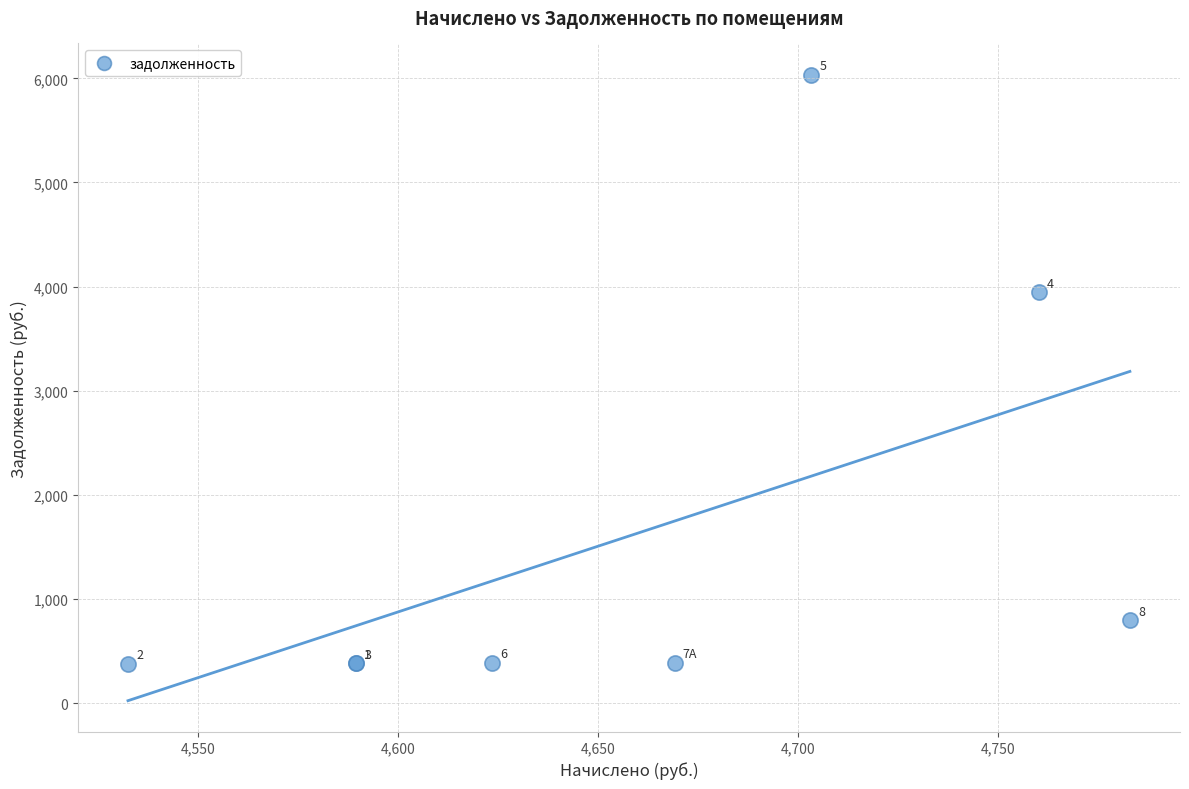

What Y value in the scatter plot is closest to 3206?

3943.8